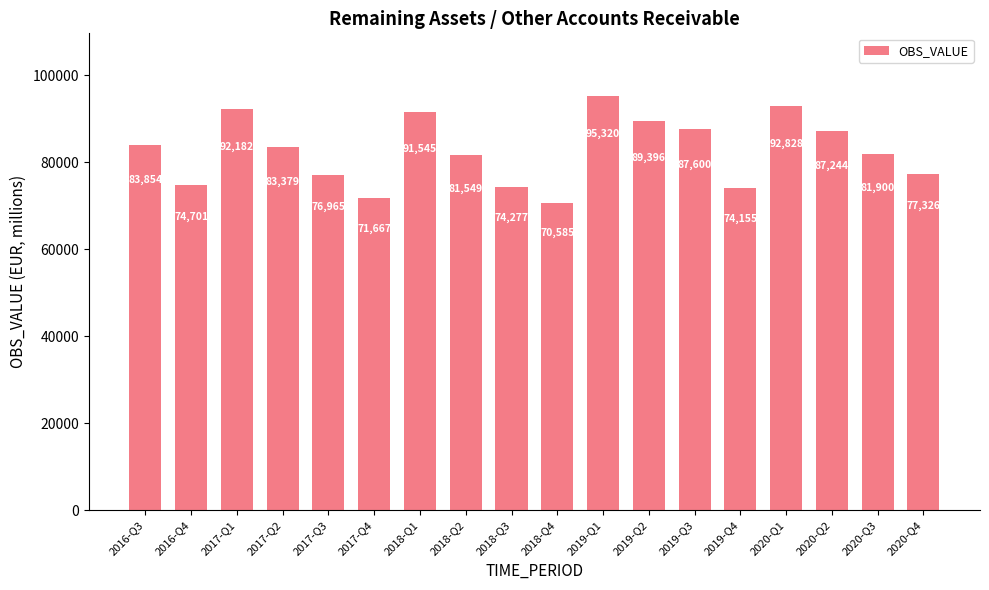

What is the smallest value displayed?

70584.6